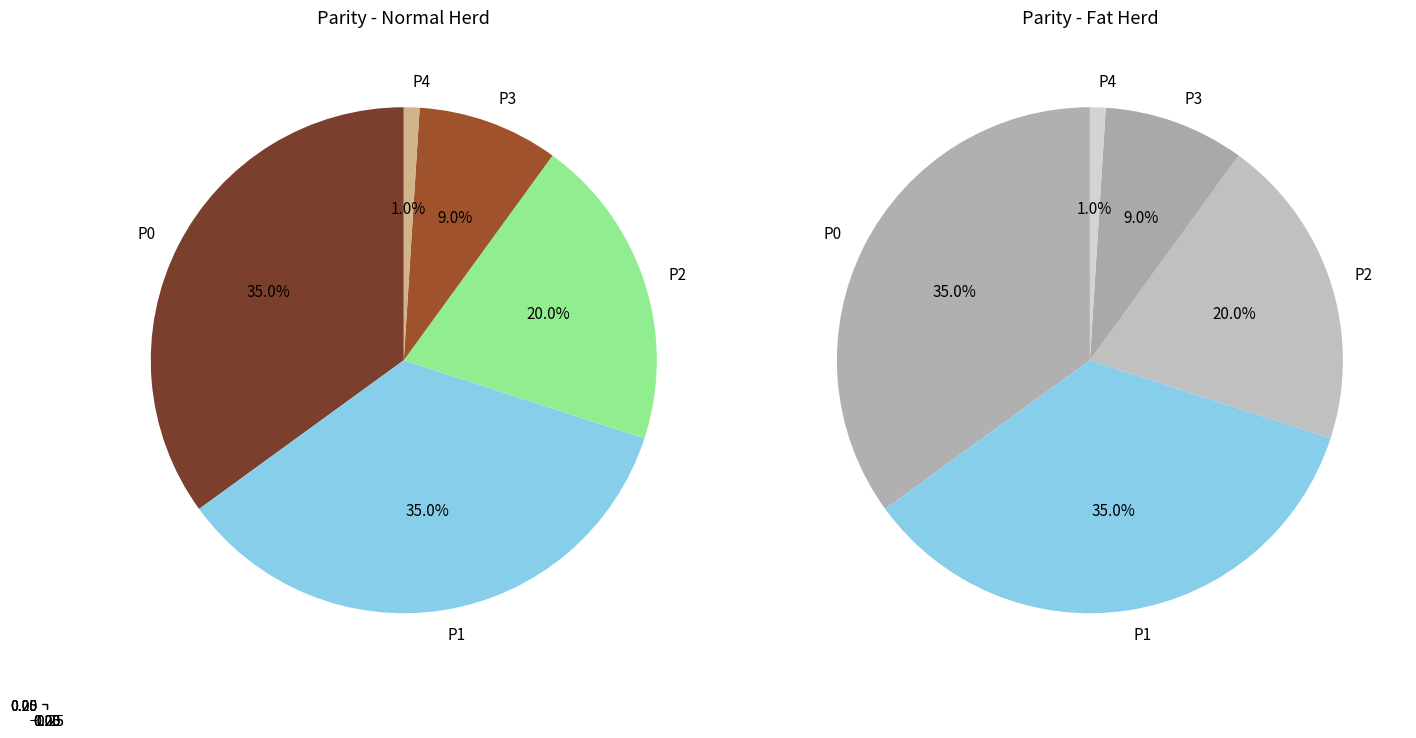

The P3 slice represents 14% of the pie. True or false?

False